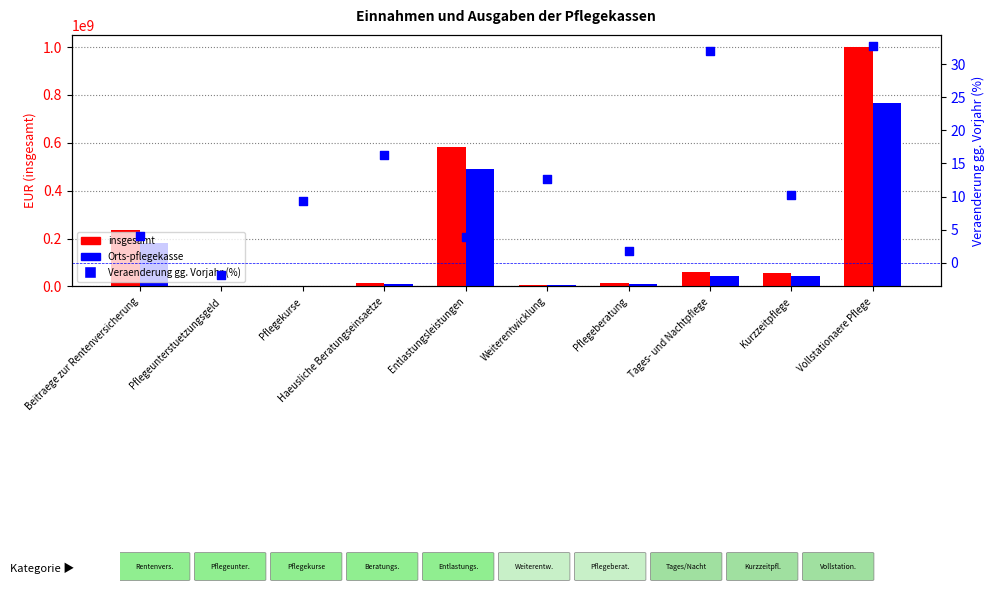

Is the value of Orts-pflegekasse at Pflegeberatung greater than the value of Veraenderung gg. Vorjahr (%) at Pflegekurse?

Yes